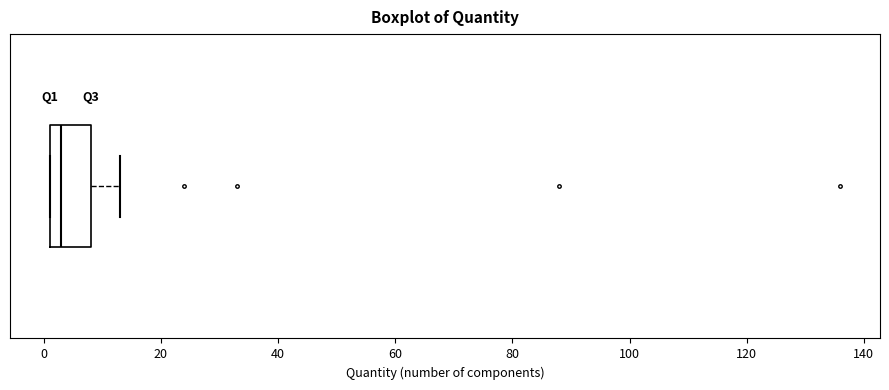

Where does the median line of the box sit on the x-axis? The values are not printed on the chart, so give them approximately, as read against the axis.

4